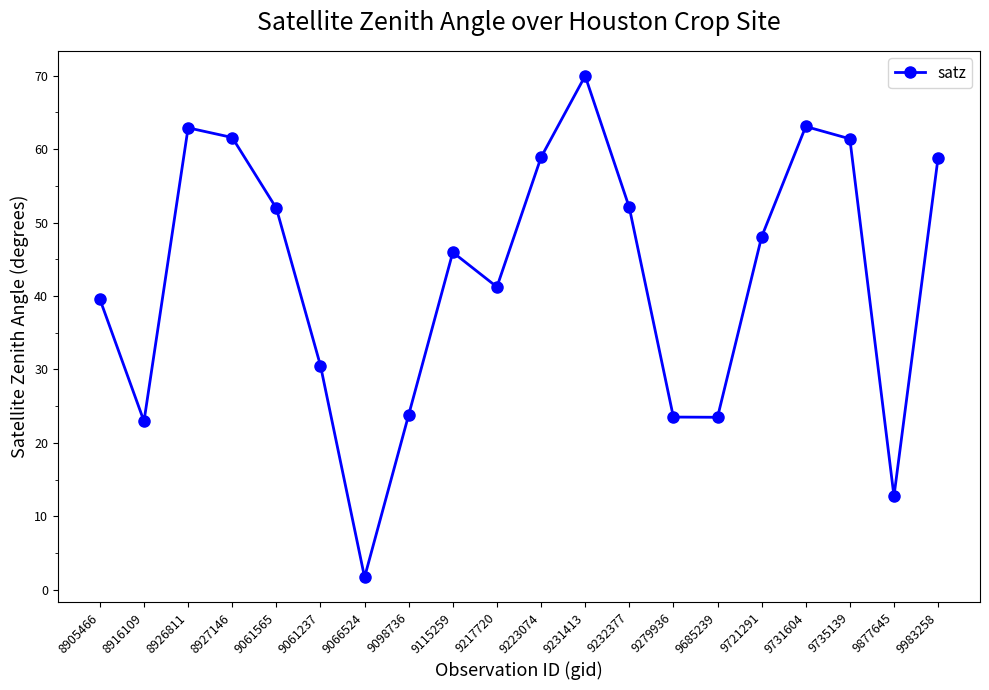

What is the ratio of the value at 9731604 to the value at 8916109?

2.7